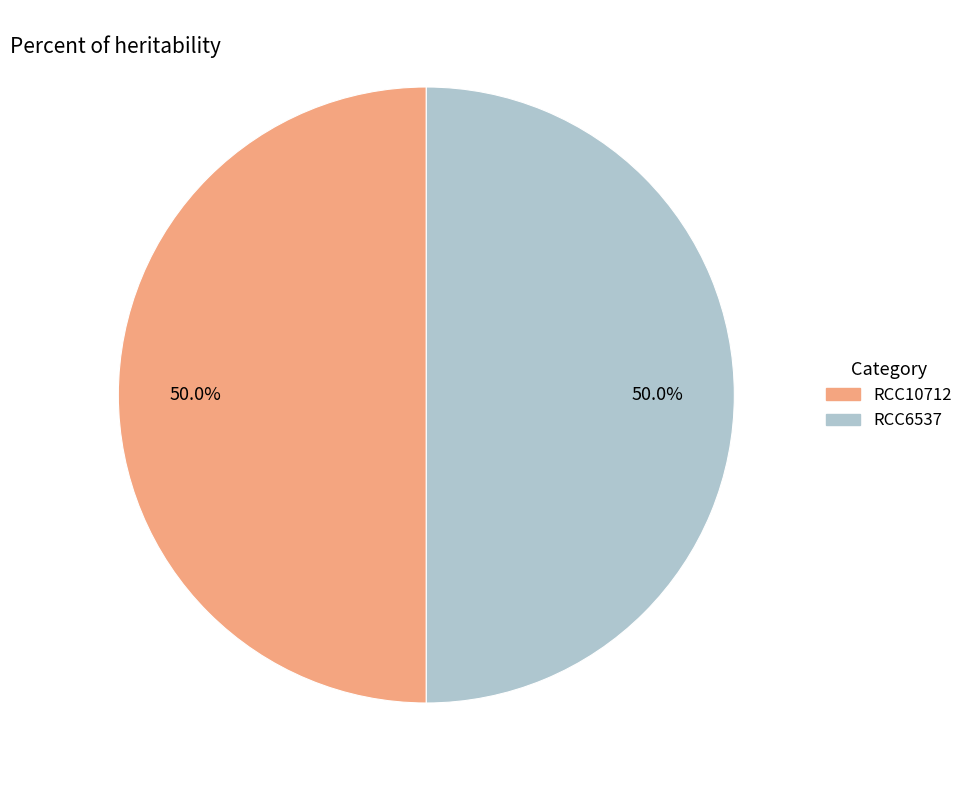

Is it true that RCC6537 is 50% of the pie?

True